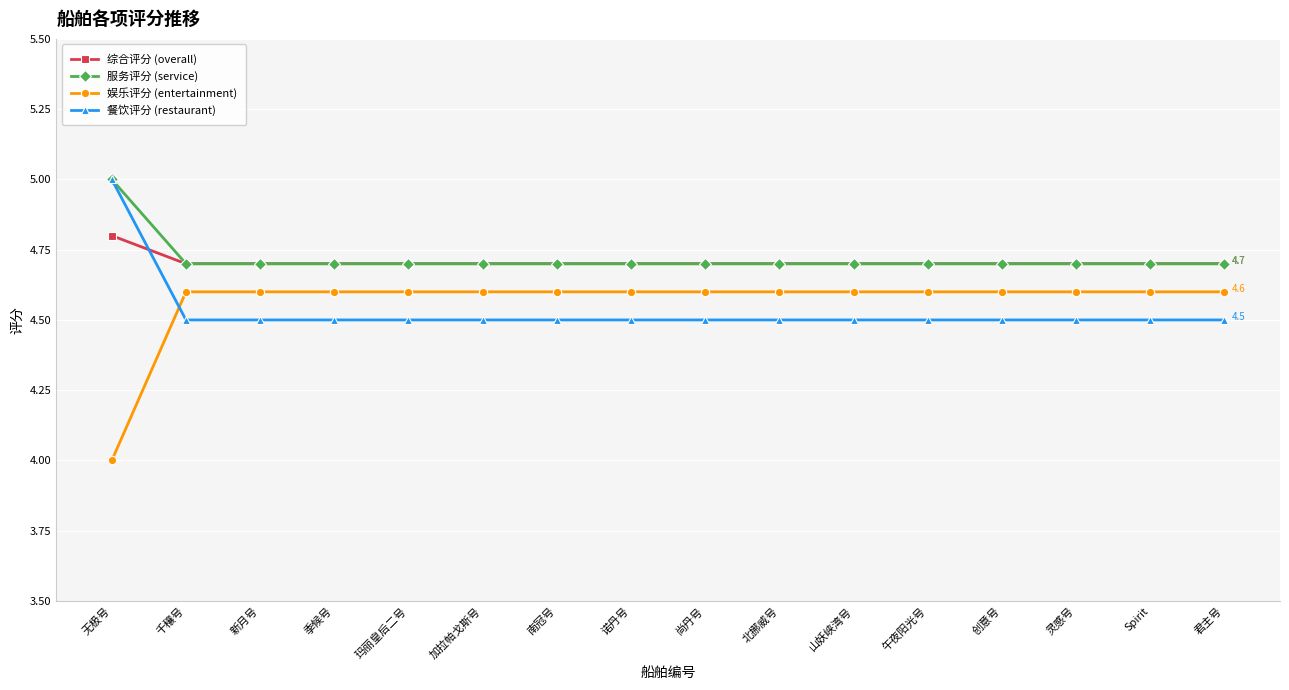

What is the smallest value displayed?

4.0